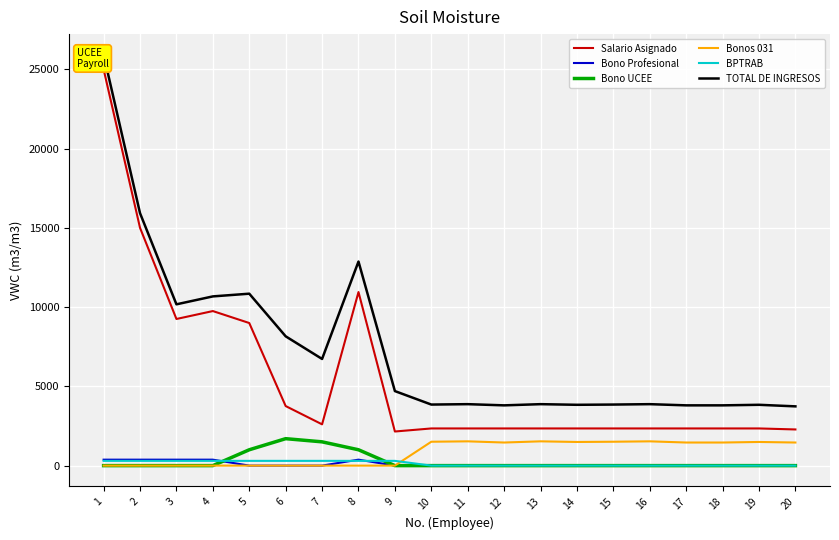

Is the value of TOTAL DE INGRESOS at 7 greater than the value of Bono UCEE at 17?

Yes